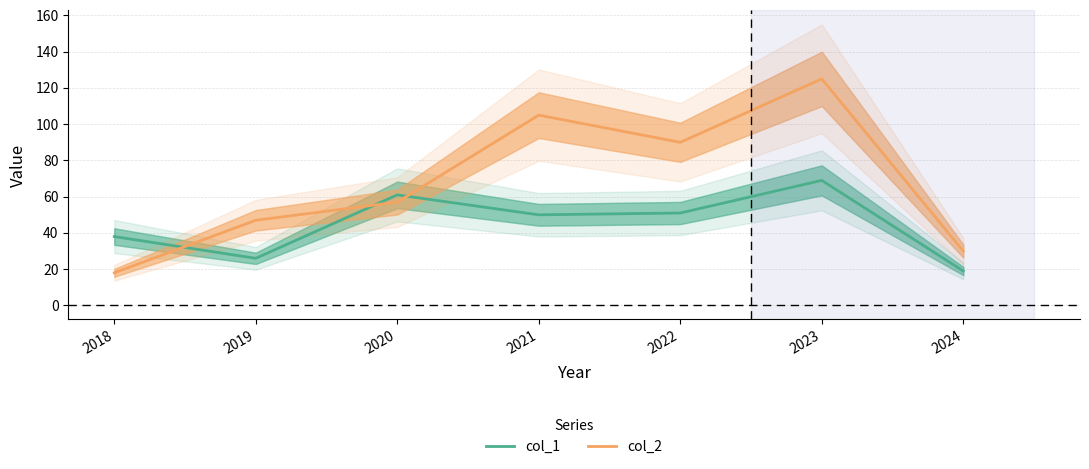

At which label is col_2 closest to 71?

2020